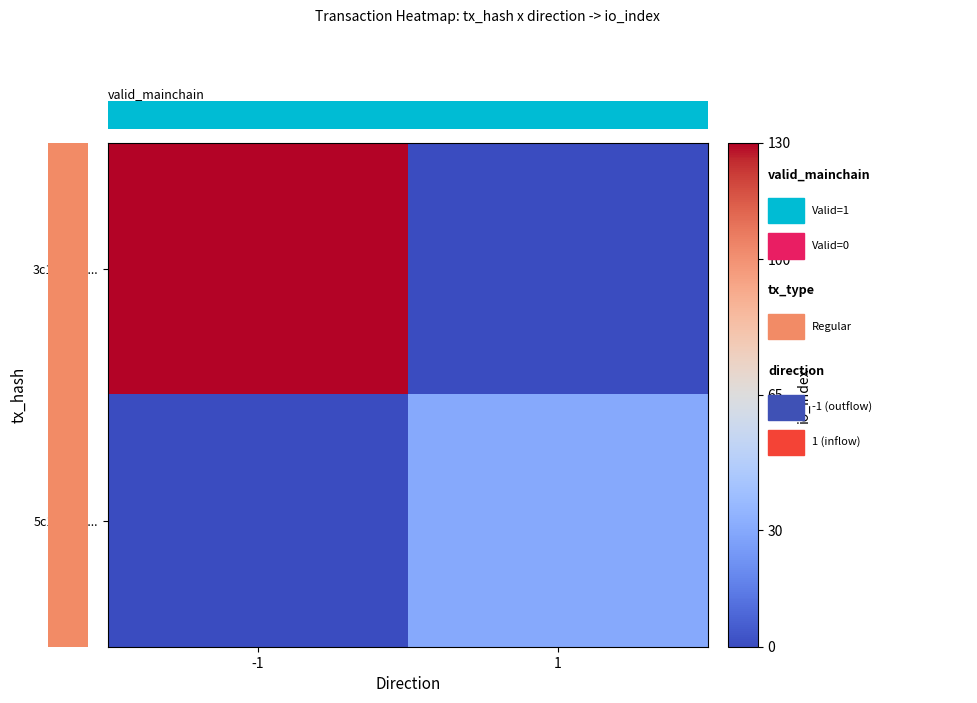

What is the total value across all series at 1?

30